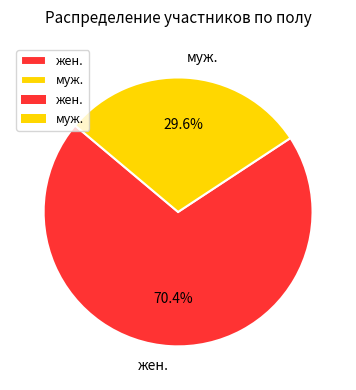

To the nearest percent, what portion does муж. represent?

30%